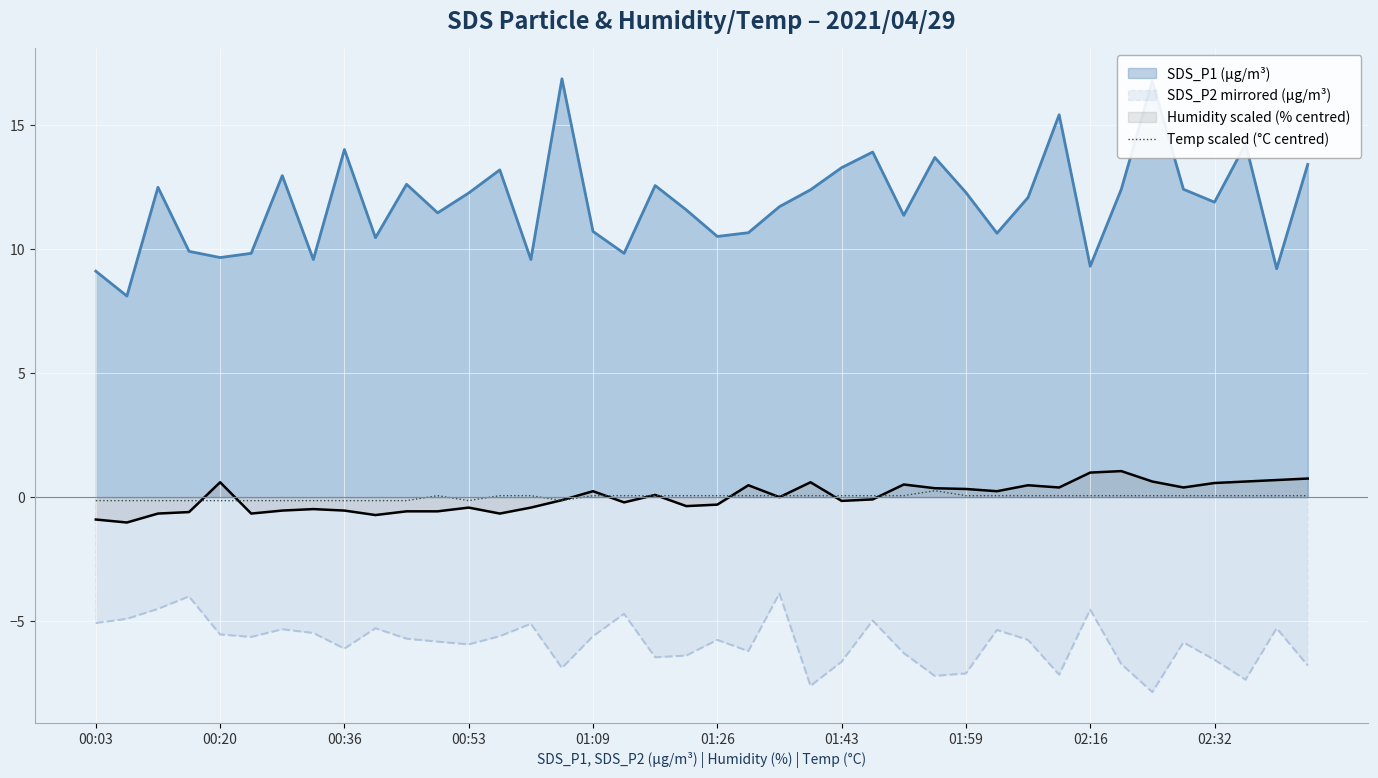

Which series has the largest total across all categories?

SDS_P1 (µg/m³)